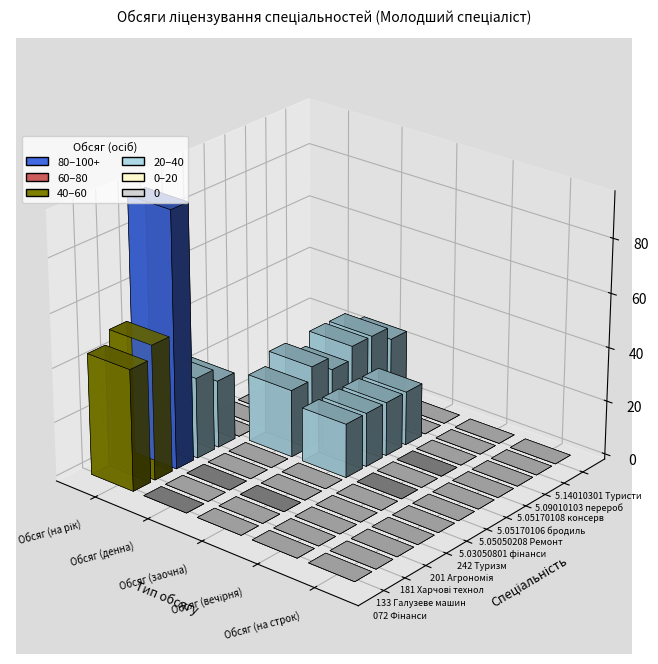

At which category is the sum across all series the highest?

Обсяг (на рік)